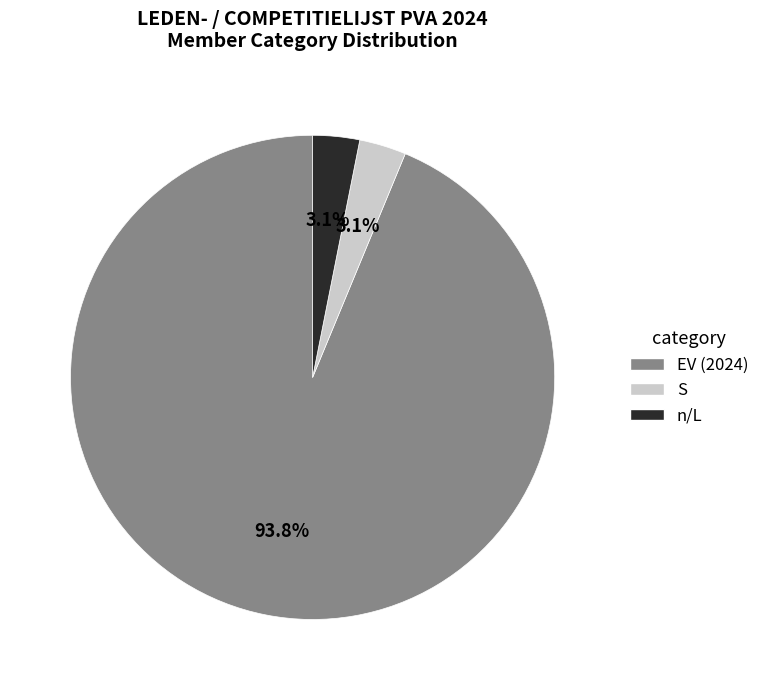

Does any single category account for the majority?

Yes